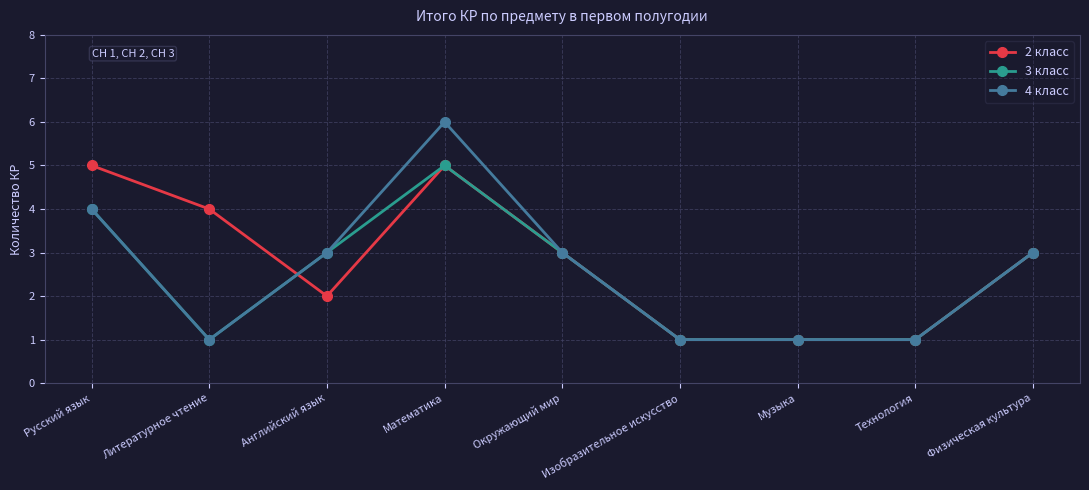

At which category does the chart reach its peak across all series?

Математика